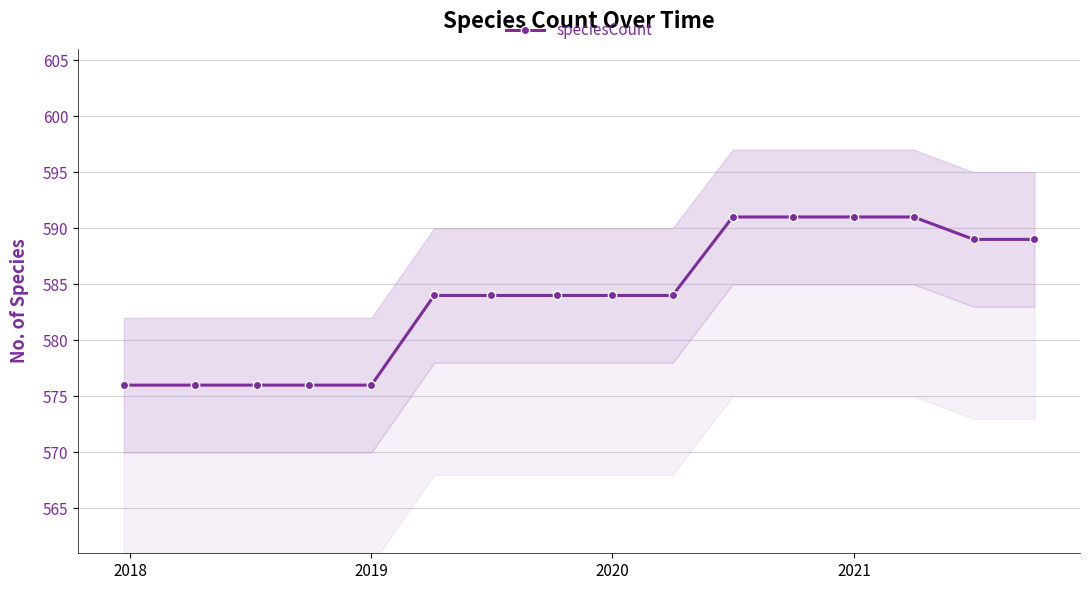

Is it true that speciesCount equals 981 at 2021?

False